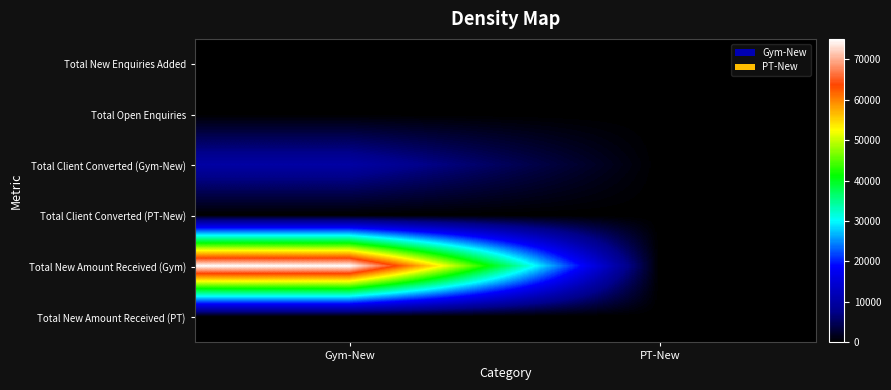

What is the greatest value displayed?

75000